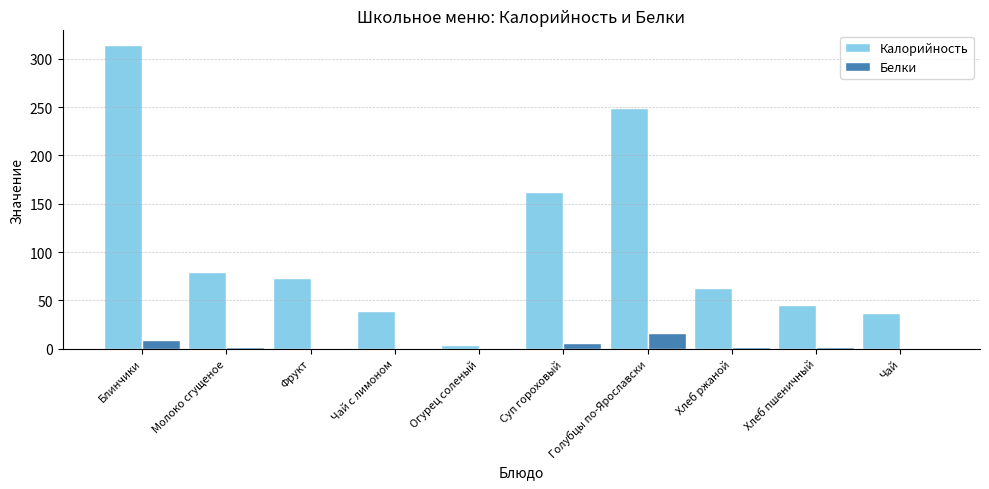

Between Суп гороховый and Хлеб ржаной, which series saw the biggest shift?

Калорийность